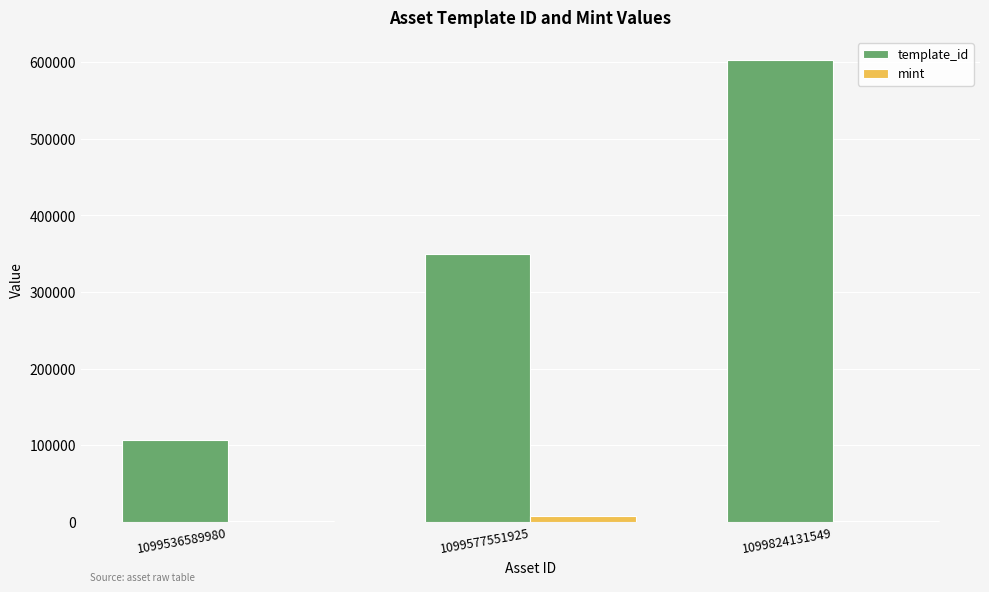

What is the average value of the mint series?

3170